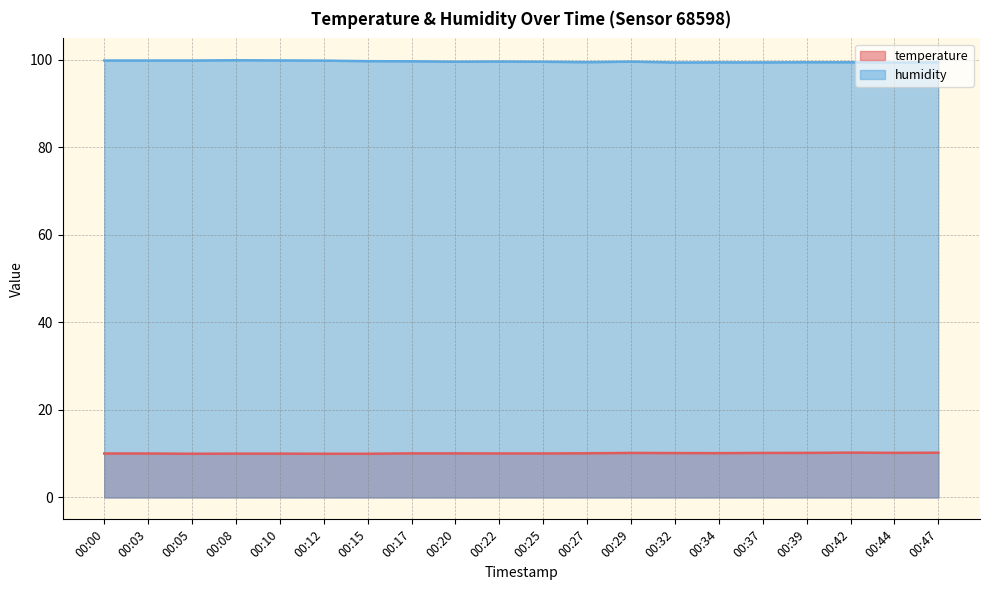

In temperature, how many points are higher than both neighbors (excluding endpoints)?

2